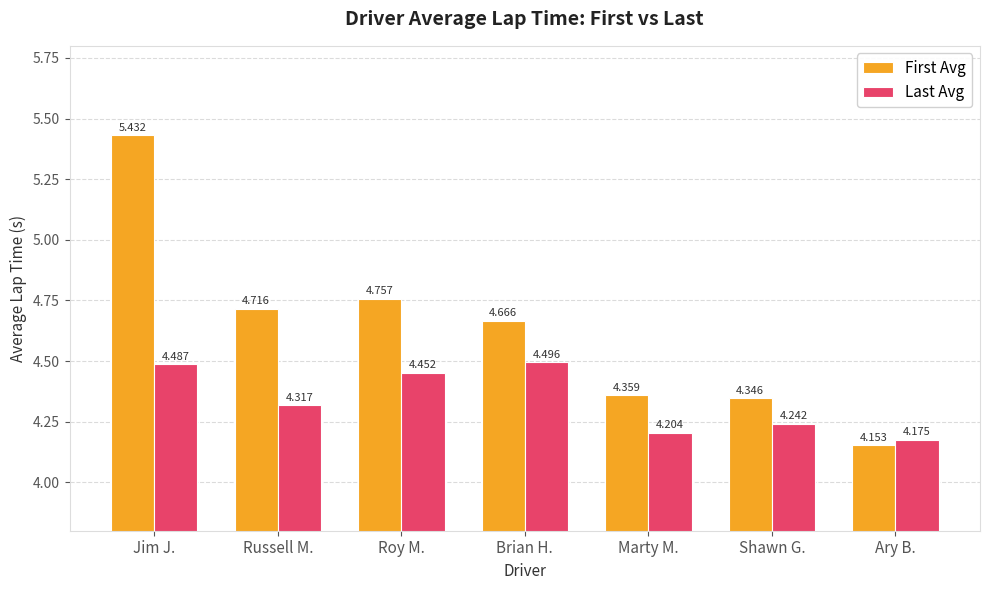

At how many categories does at least one series exceed 5?

1